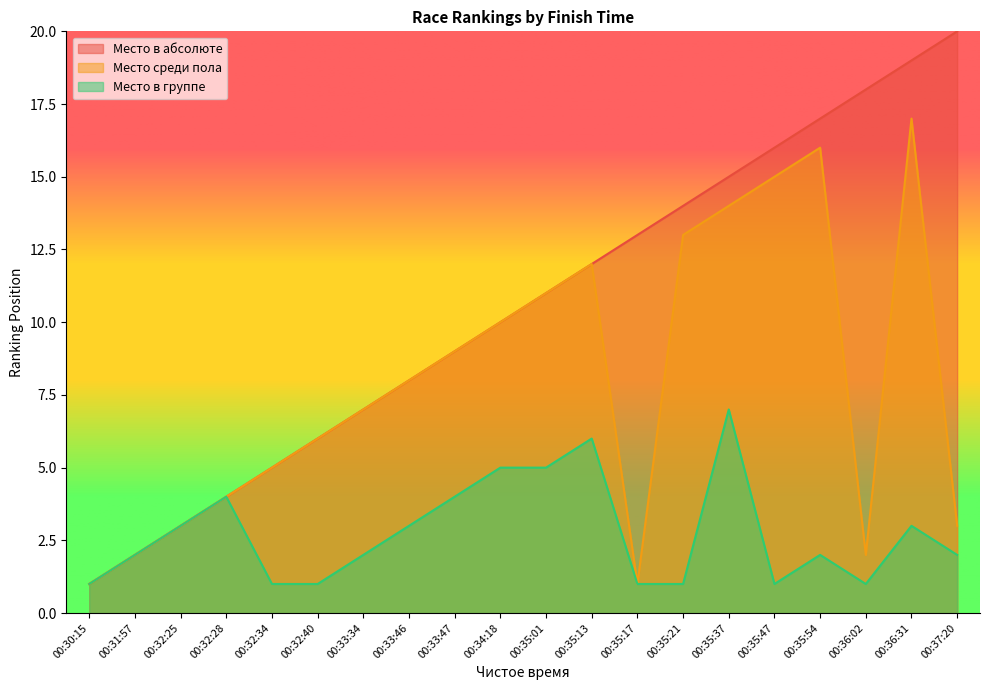

Reading left to right, list all the values displayed in this chart.

Место в абсолюте: 1	2	3	4	5	6	7	8	9	10	11	12	13	14	15	16	17	18	19	20
Место среди пола: 1	2	3	4	5	6	7	8	9	10	11	12	1	13	14	15	16	2	17	3
Место в группе: 1	2	3	4	1	1	2	3	4	5	5	6	1	1	7	1	2	1	3	2